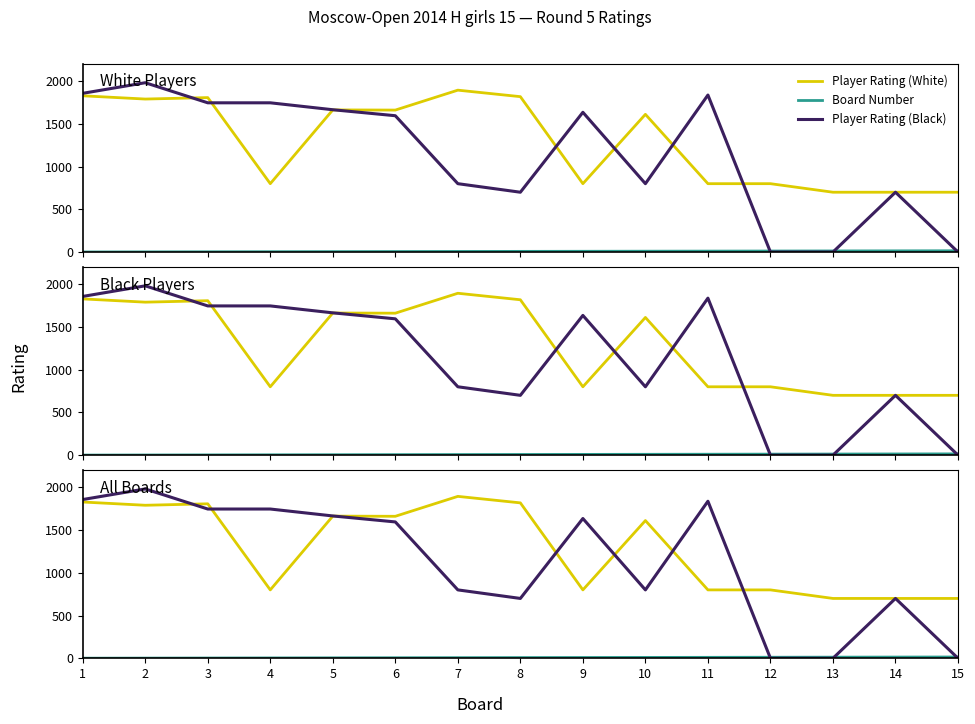

Is the value of Player Rating (White) at 3 greater than the value of Player Rating (Black) at 5?

Yes